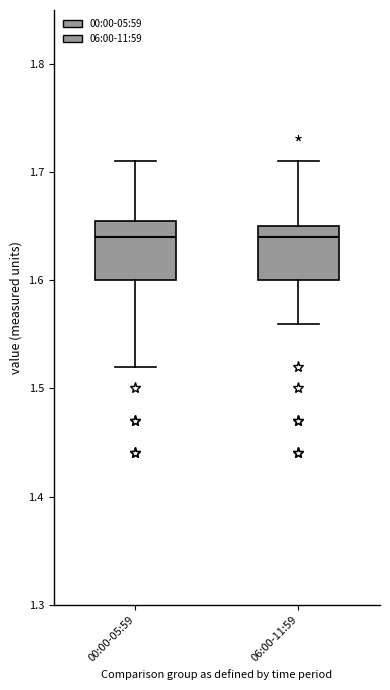

Where does the median line of the box for 00:00-05:59 sit on the y-axis? The values are not printed on the chart, so give them approximately, as read against the axis.

1.64